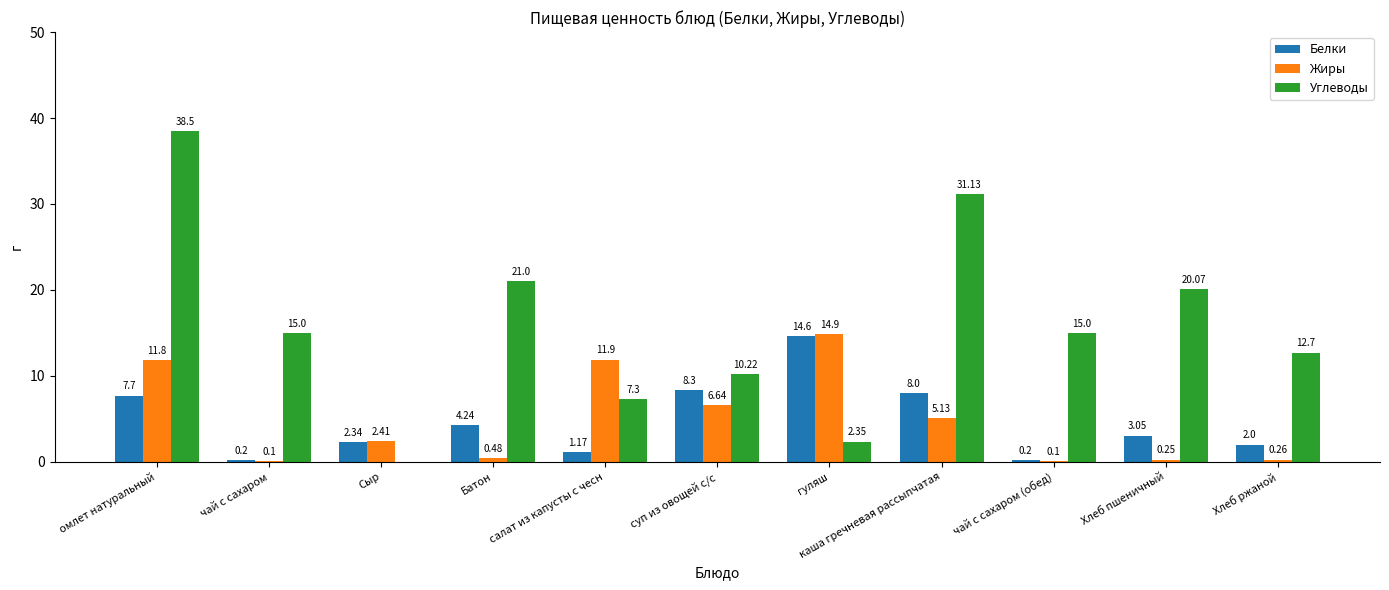

What is the sum of the Белки values at каша гречневая рассыпчатая and Сыр?

10.3